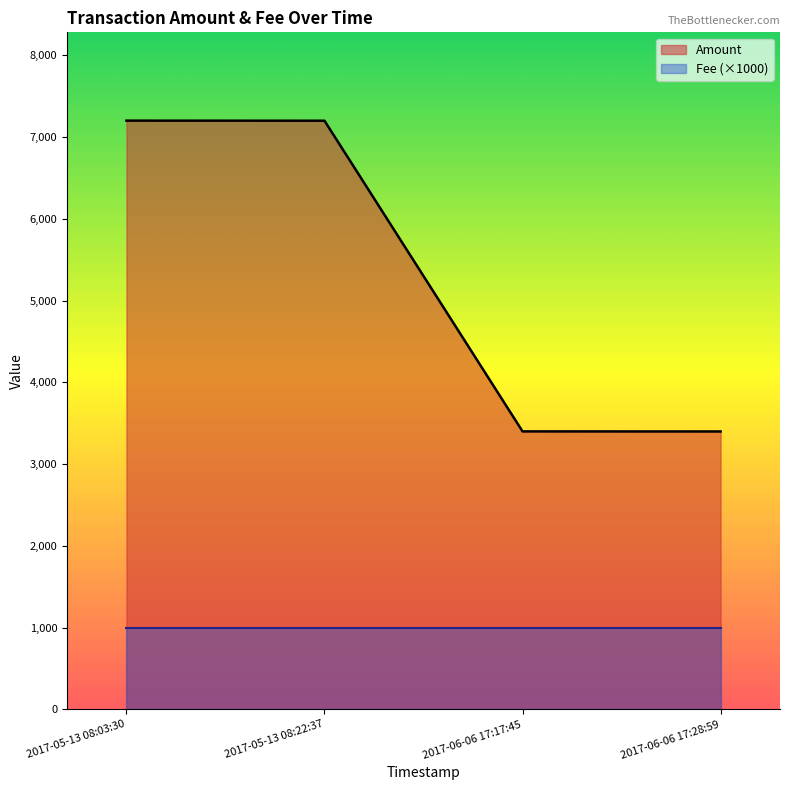

Which series has the largest total across all categories?

Amount